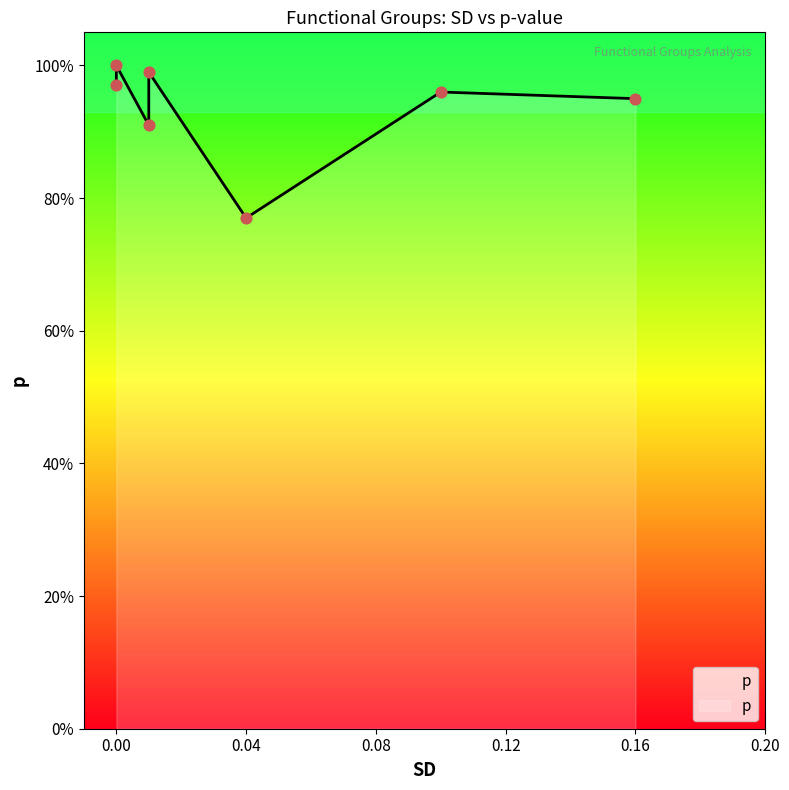

What is the change in value from 0.16 to 0.0?

+0.1